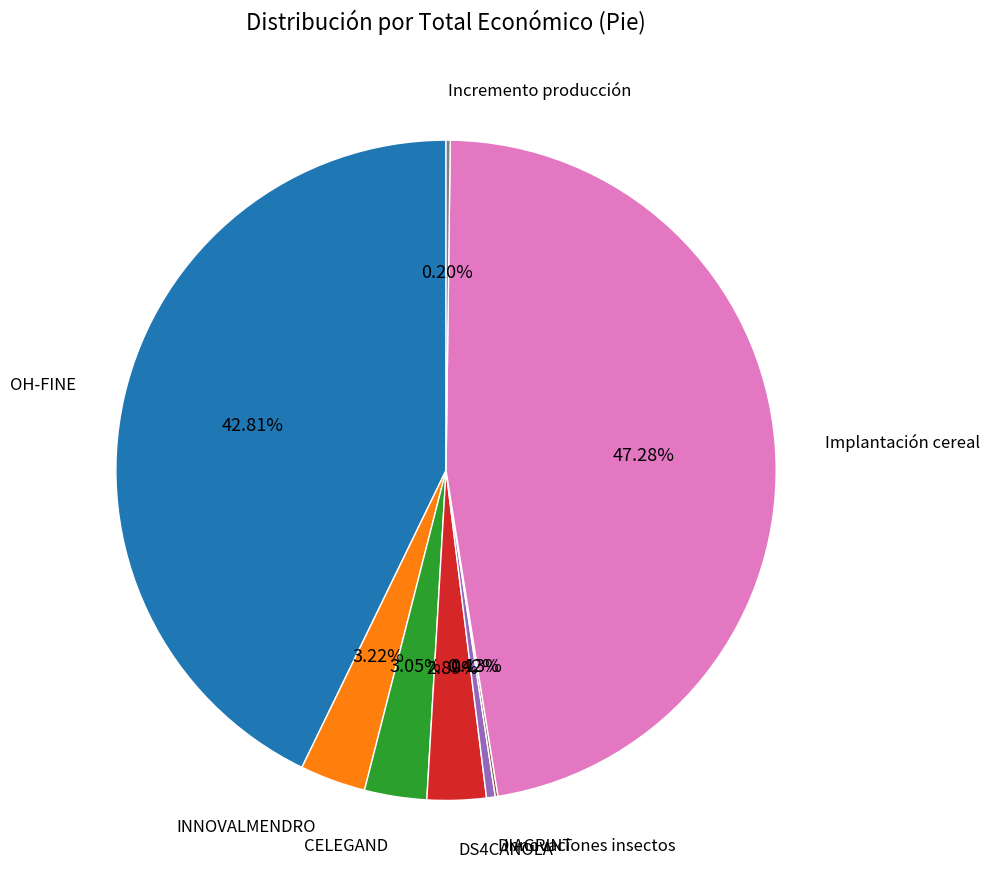

Is there any slice that represents more than half of the pie?

No